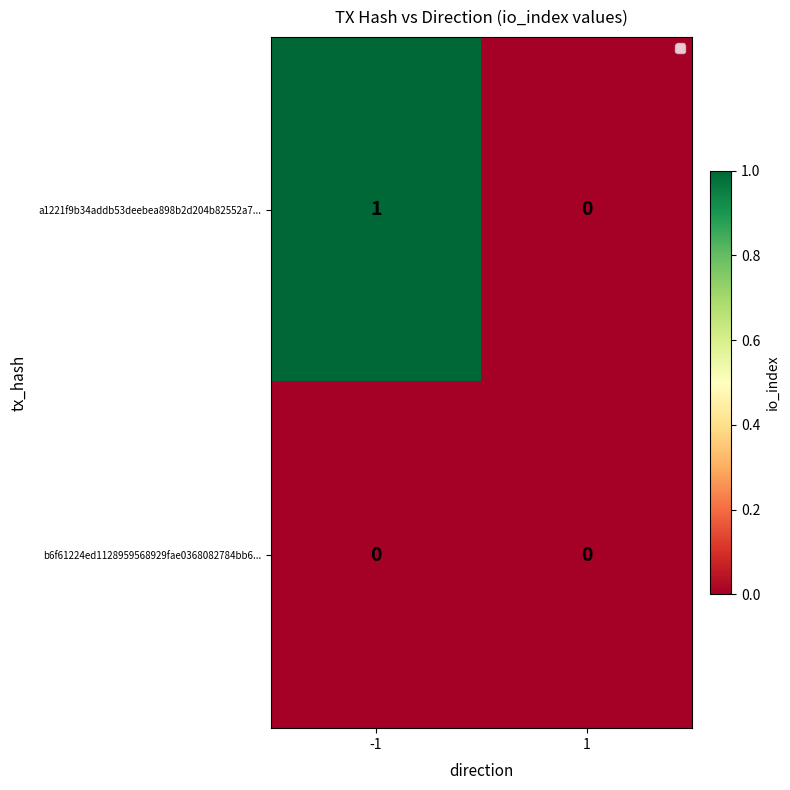

List the series in order of their peak value, lowest first.

b6f61224ed1128959568929fae0368082784bb6..., a1221f9b34addb53deebea898b2d204b82552a7...